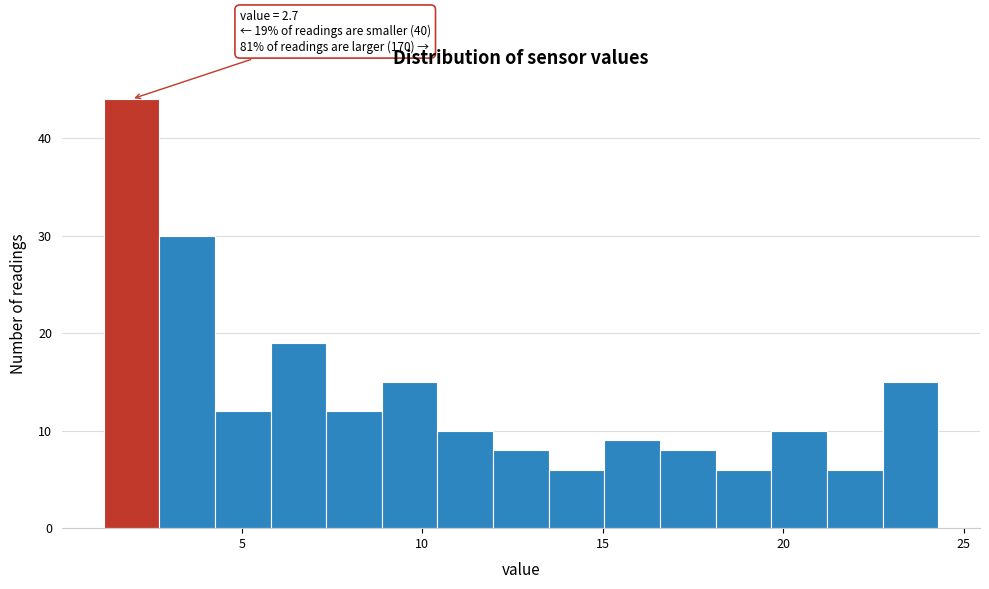

Read against the x-axis, roughly where is the centre of the tallest bar?

2.0